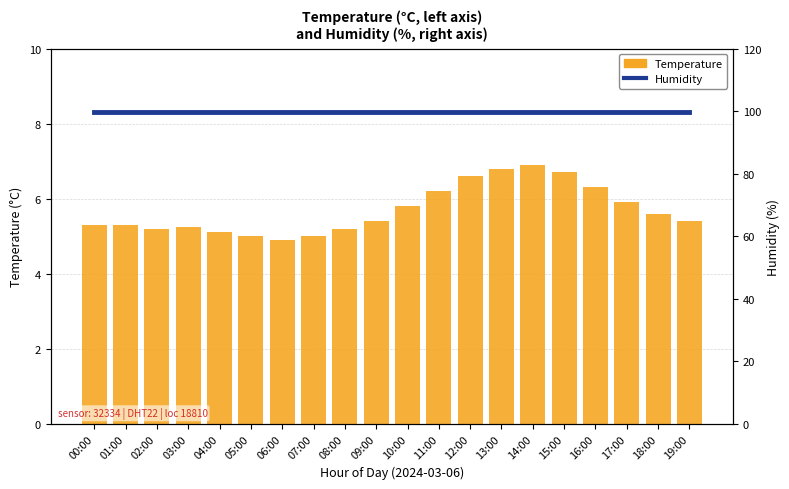

Which series has the largest total across all categories?

Humidity